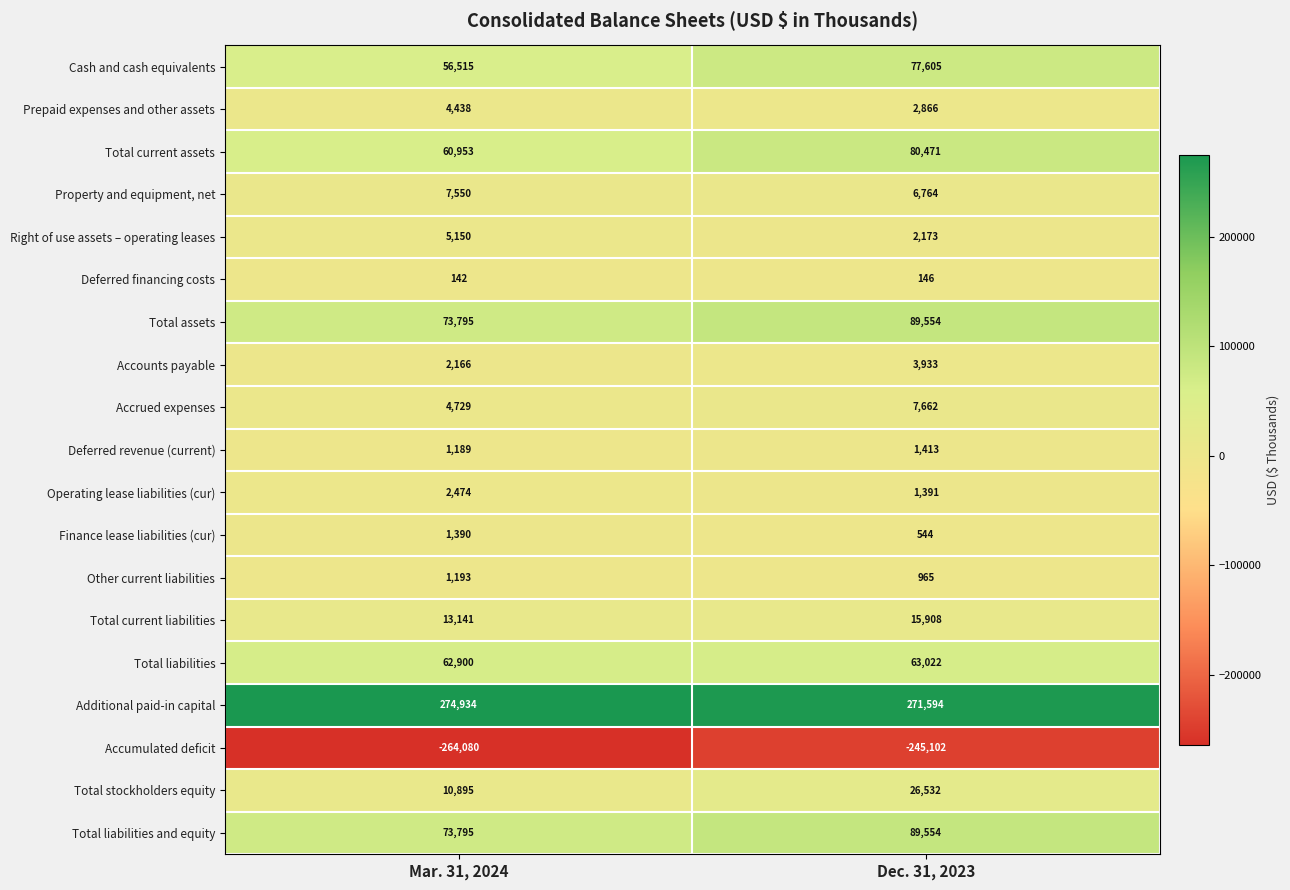

At which label does Total stockholders equity reach its minimum?

Mar. 31, 2024